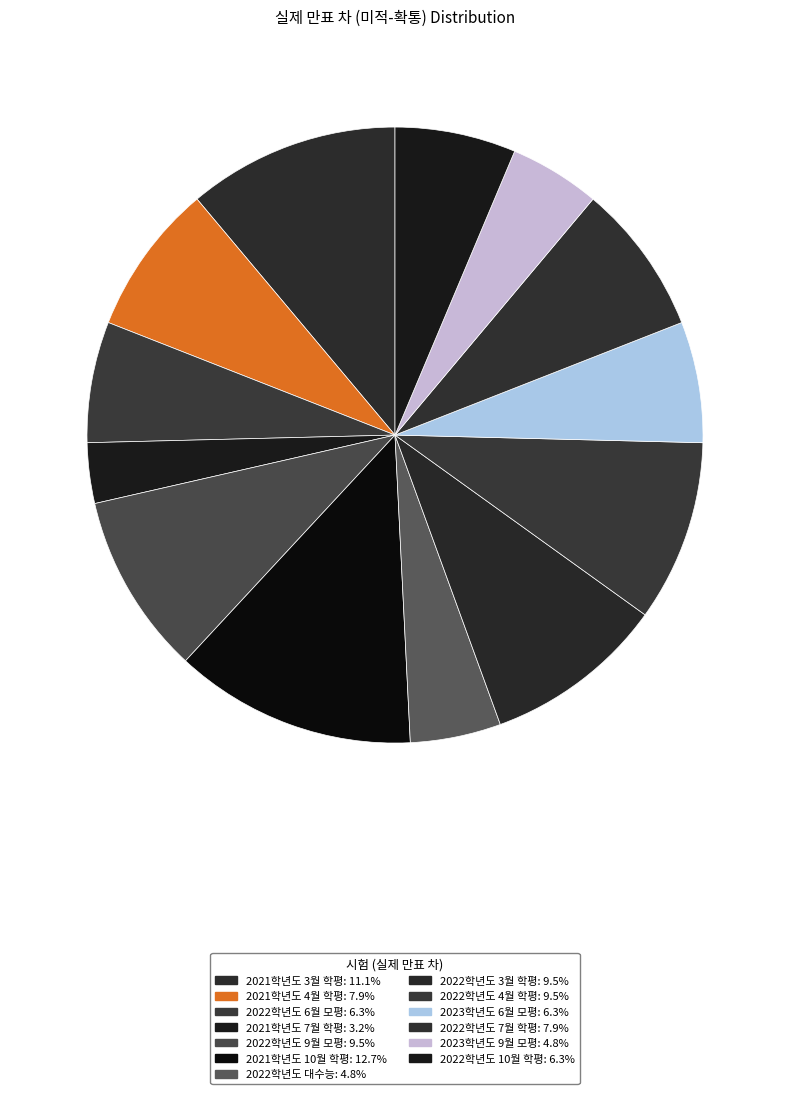

Which slice is the smallest?

2021학년도 7월 학평